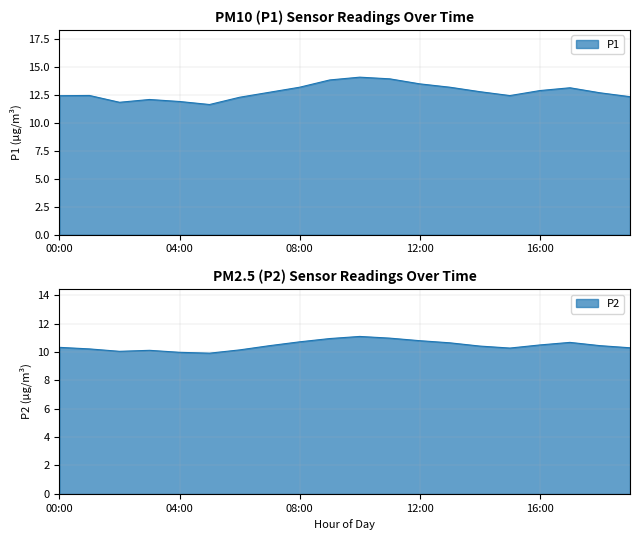

What is the maximum value for P2?

11.1